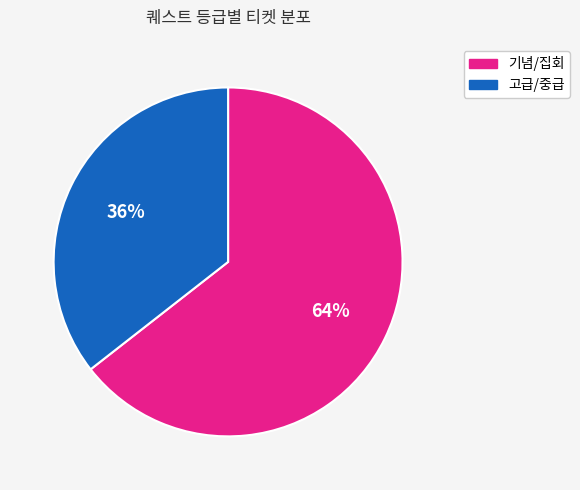

To the nearest percent, what is the average slice percentage?

50%